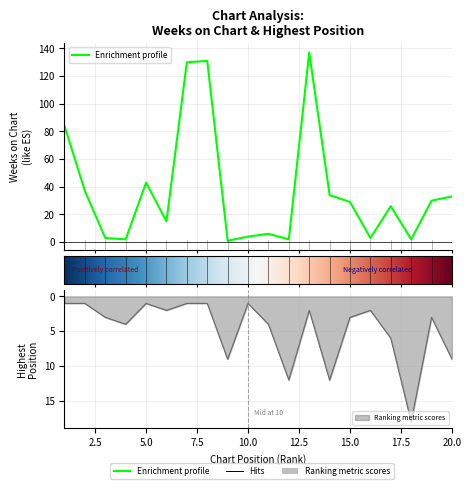

Where is Weeks on Chart nearest to the value 69?

1